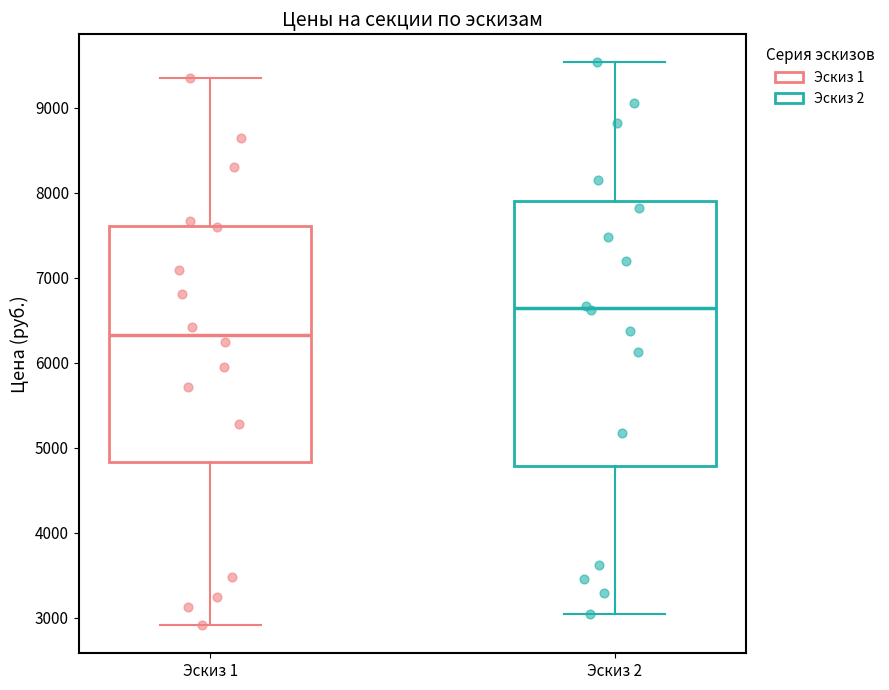

Reading left to right, transcribe this box plot: for each box, give where its median line is, the range the box spans, and where its two whiskers end, as read against the y-axis. The values are not printed on the chart, so give them approximately, as read against the axis.

Эскиз 1: median 6300, box 4800 to 7600, whiskers 2900 to 9400
Эскиз 2: median 6600, box 4800 to 7900, whiskers 3000 to 9500